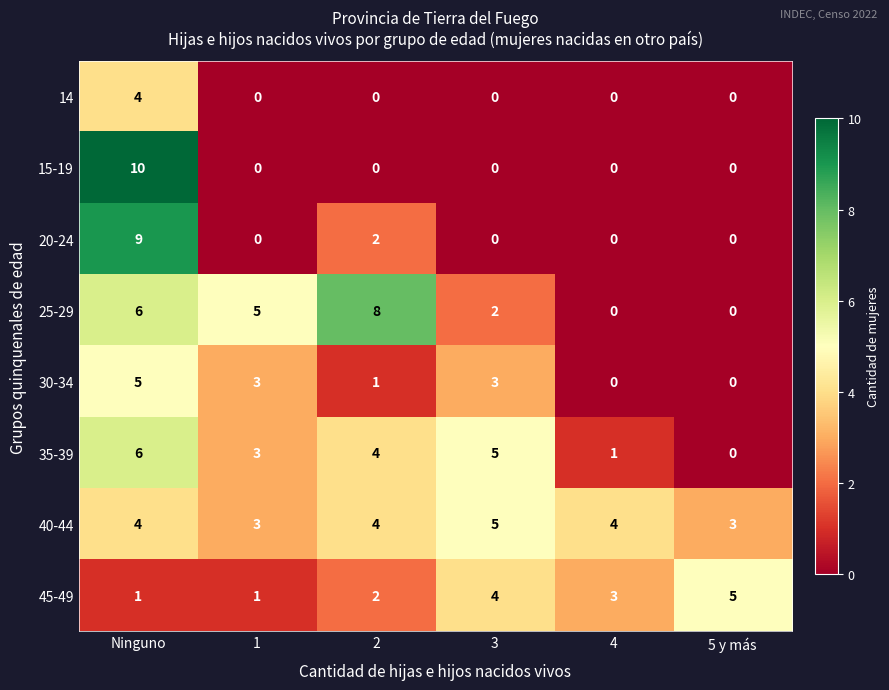

True or false: 15-19 has a value of 6 at 1.

False